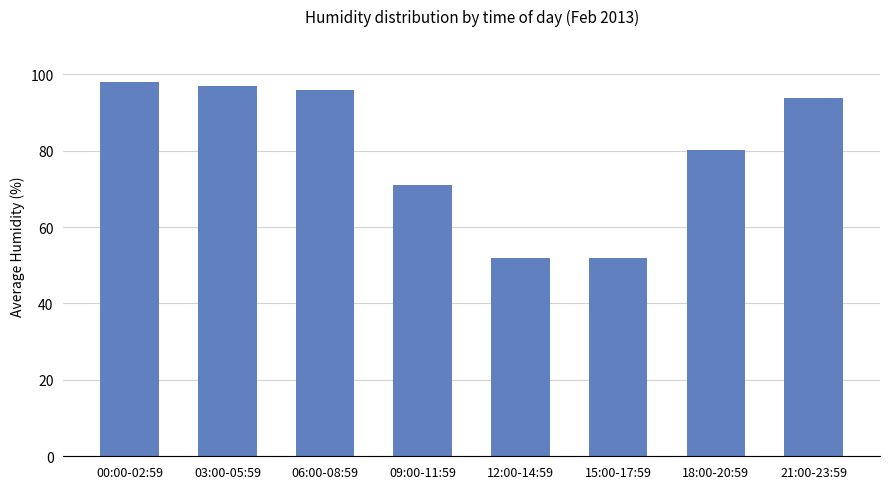

What is the ratio of the value at 03:00-05:59 to the value at 18:00-20:59?

1.2